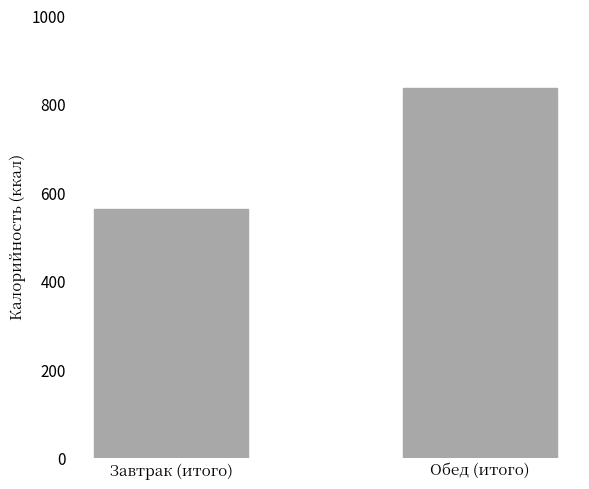

Reading left to right, extract all data points from this chart.

Завтрак (итого)=562.3	Обед (итого)=835.4